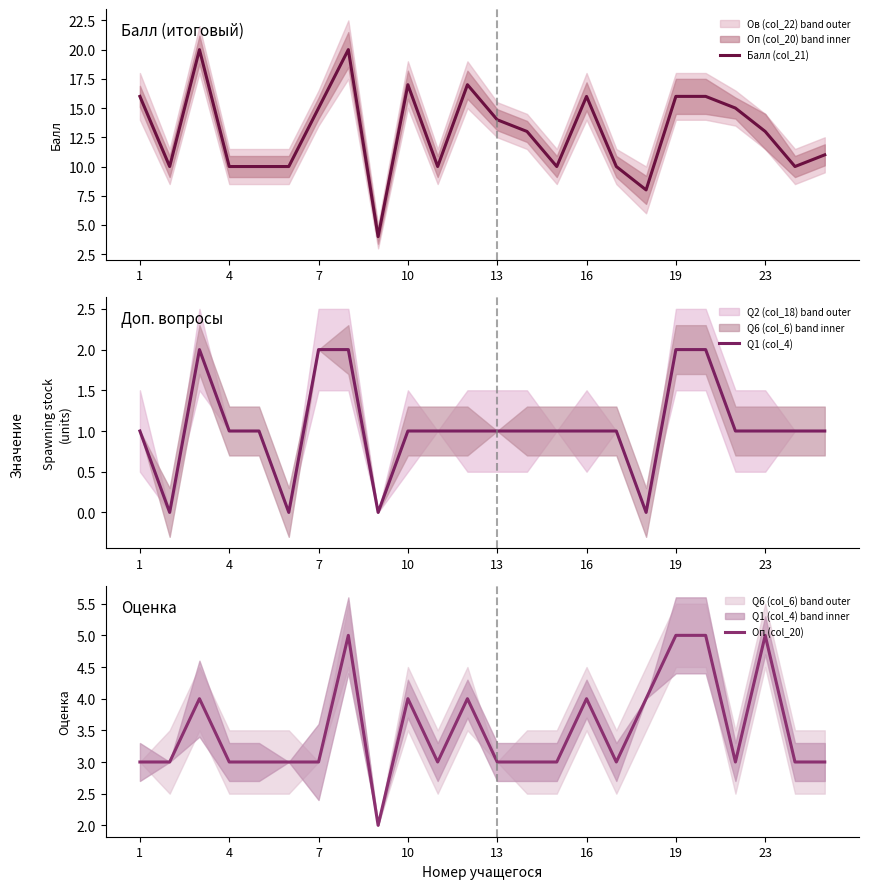

Is it true that Балл (col_21) equals 10 at 7?

False